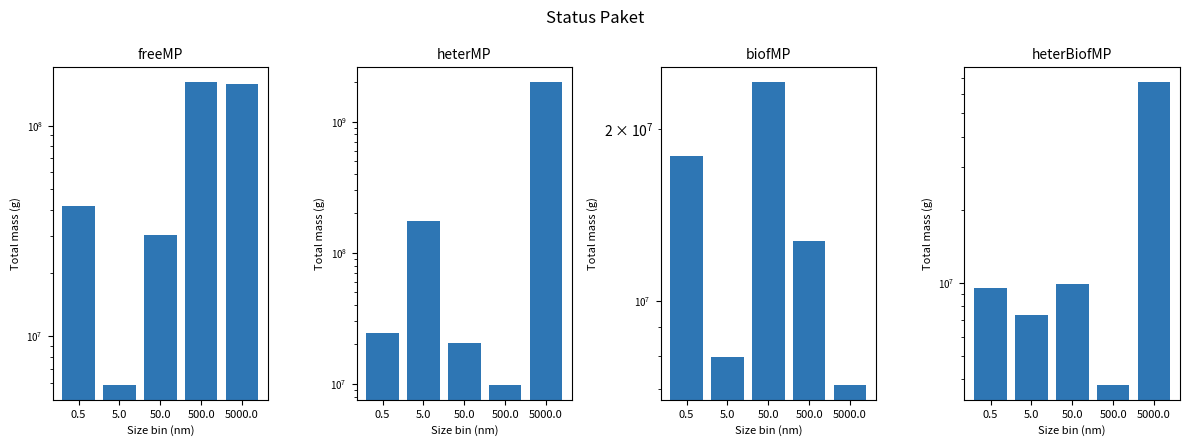

How many bars are there in total?

20